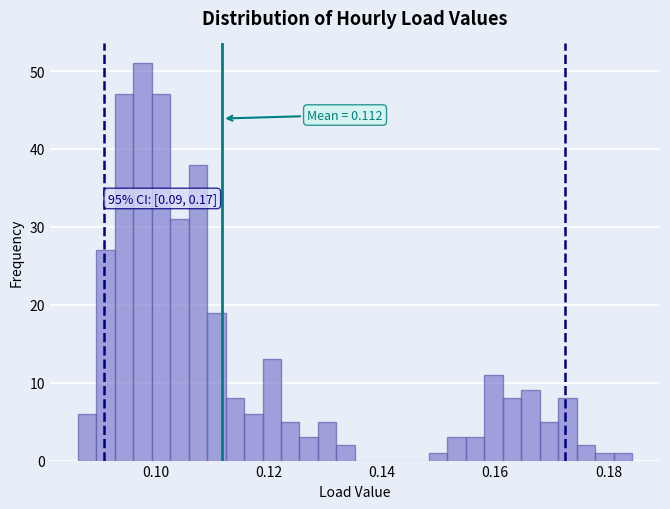

Read against the x-axis, roughly where is the centre of the tallest bar?

0.098